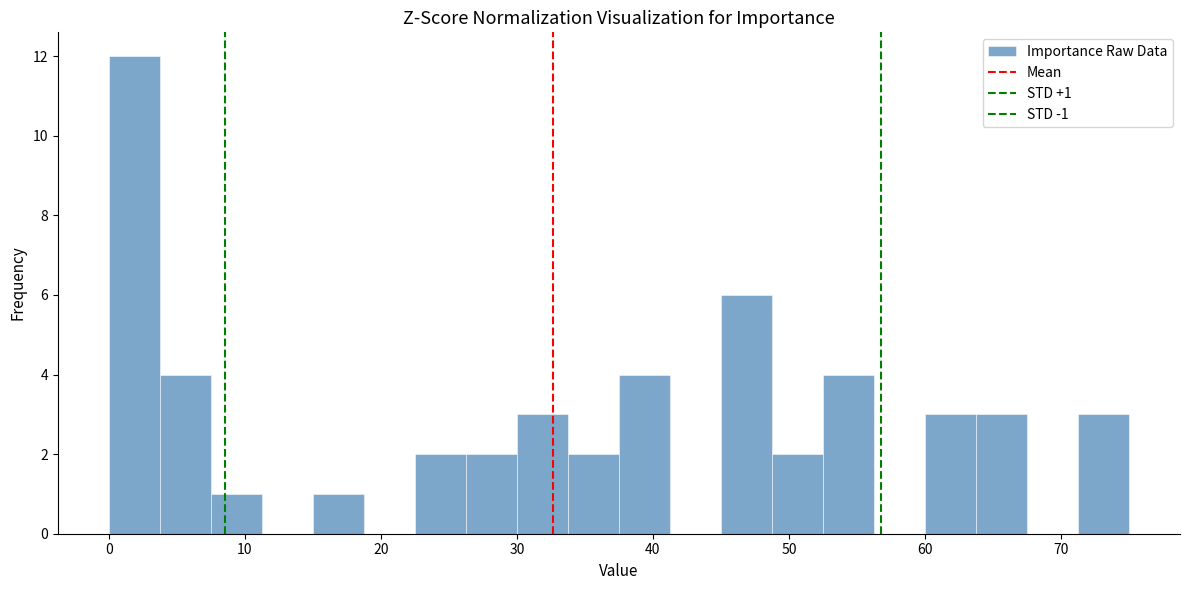

Around what value on the x-axis is the tallest bar? Give the approximate position of its centre, as read against the axis.

2